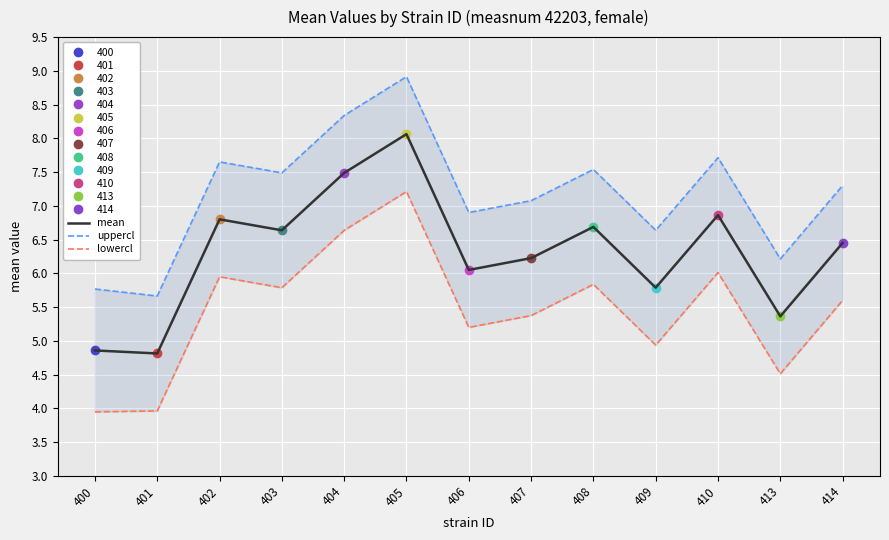

How many interior local valleys does the mean series have?

5